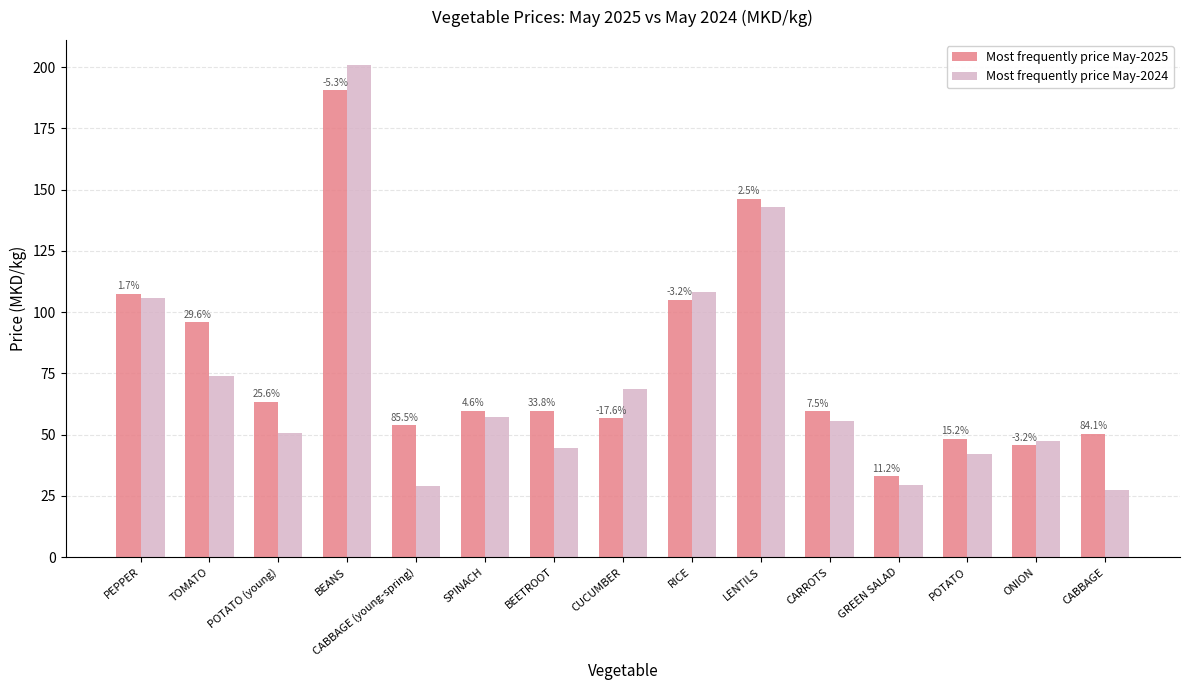

What are all the series names shown in the legend?

Most frequently price May-2025, Most frequently price May-2024